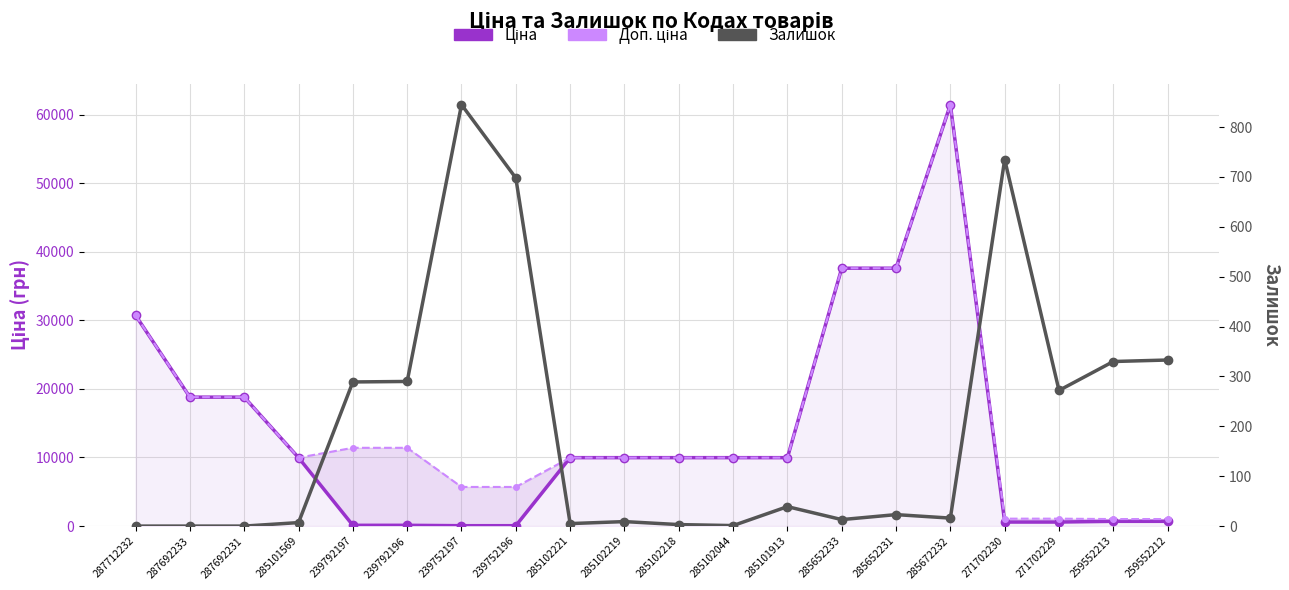

How many data points in Ціна are above 9974?

12